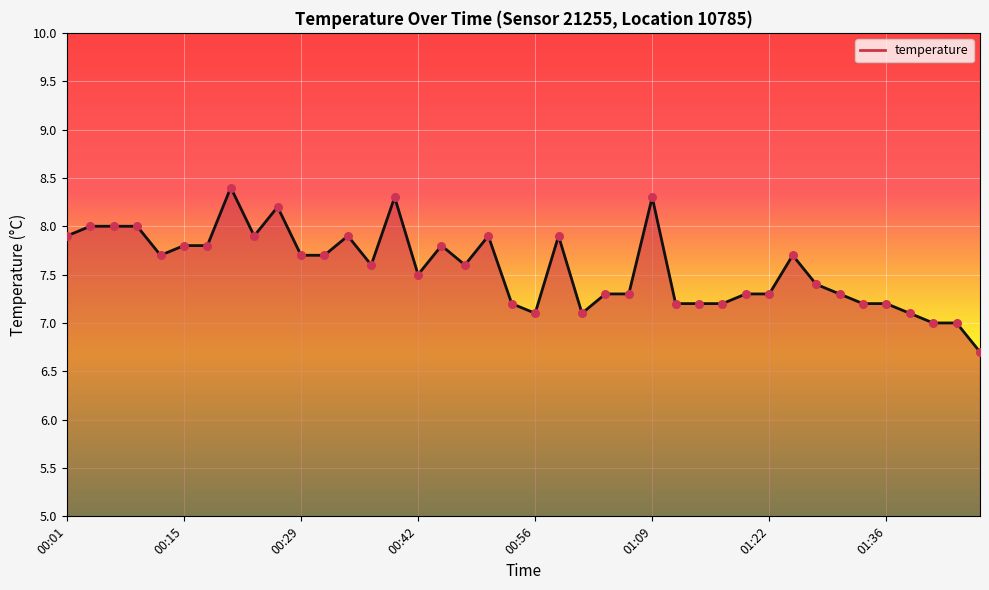

At how many categories does at least one series exceed 6?

40